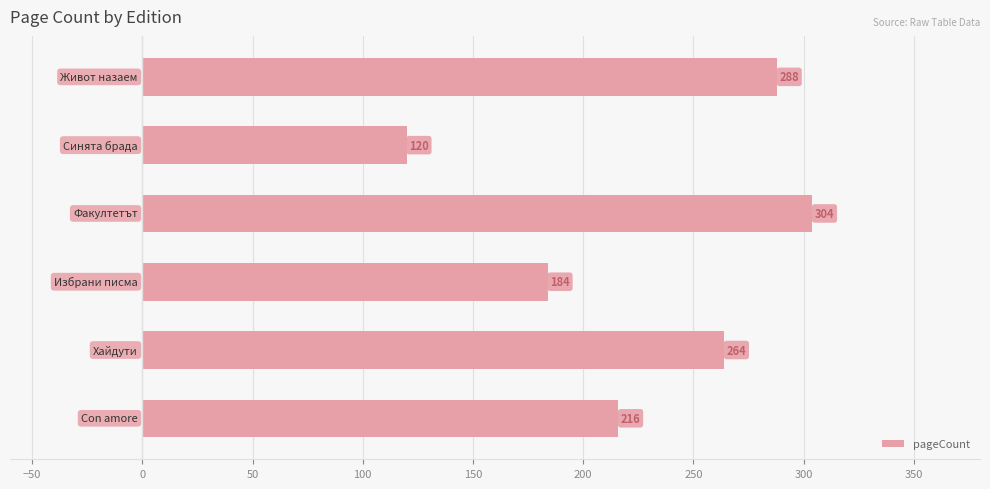

How many bars are there in total?

6